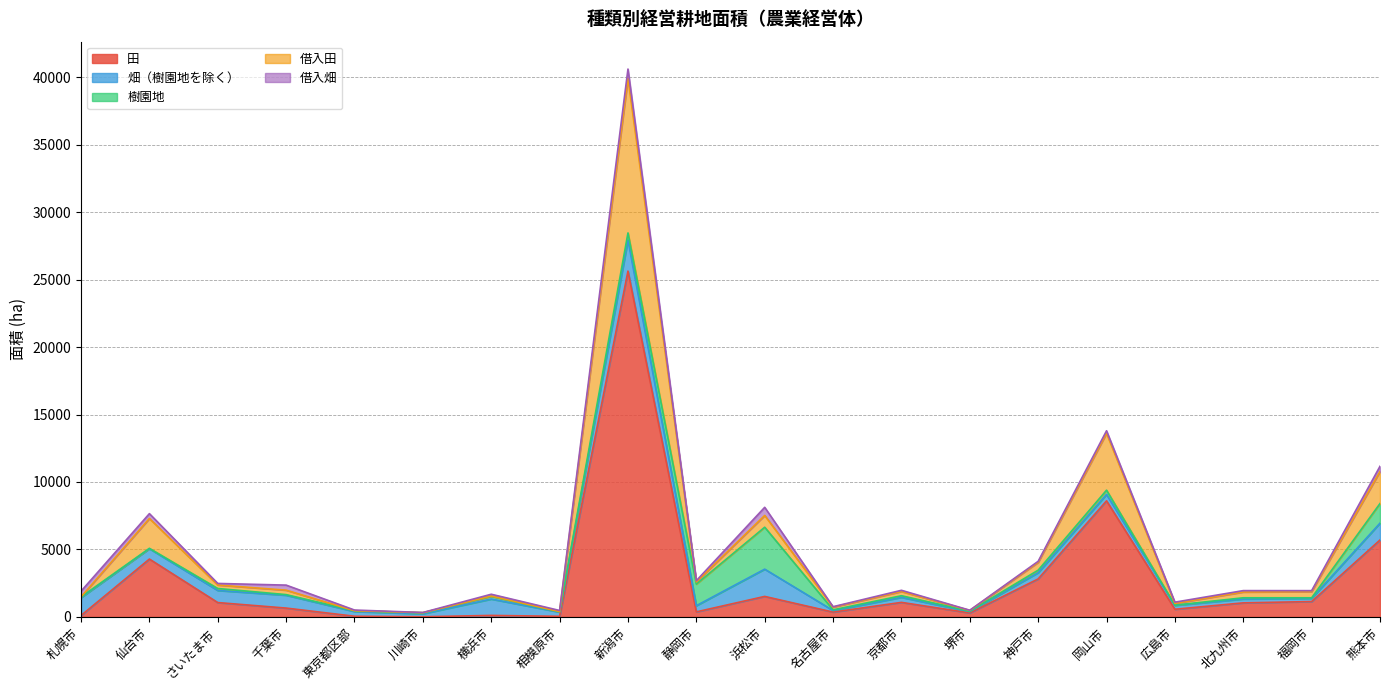

What is the average value of the 樹園地 series?

410